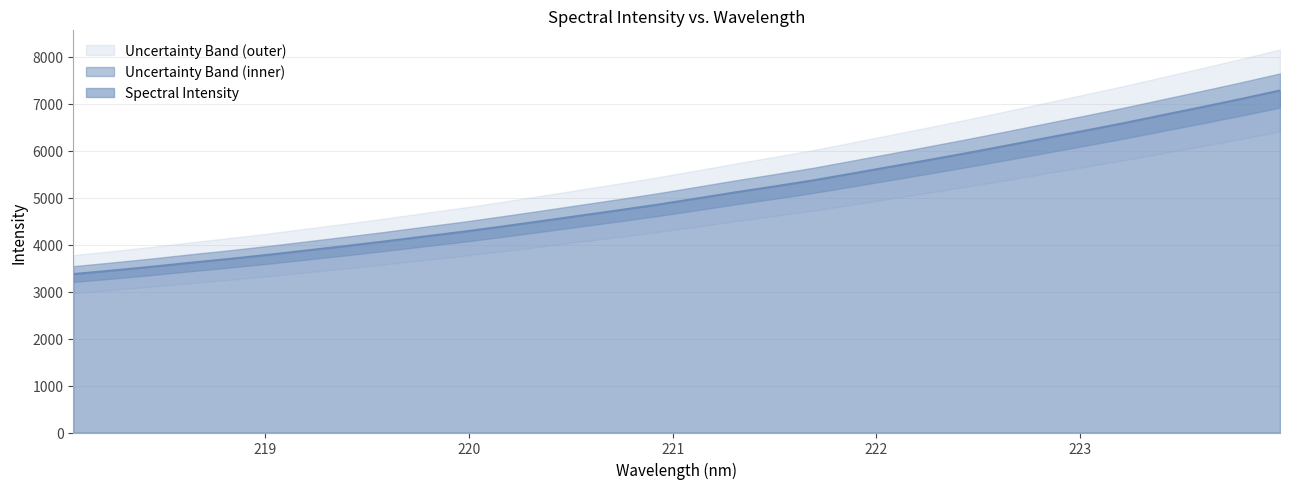

What is the sum of the values at 220.1623 and 218.442?

7916.5